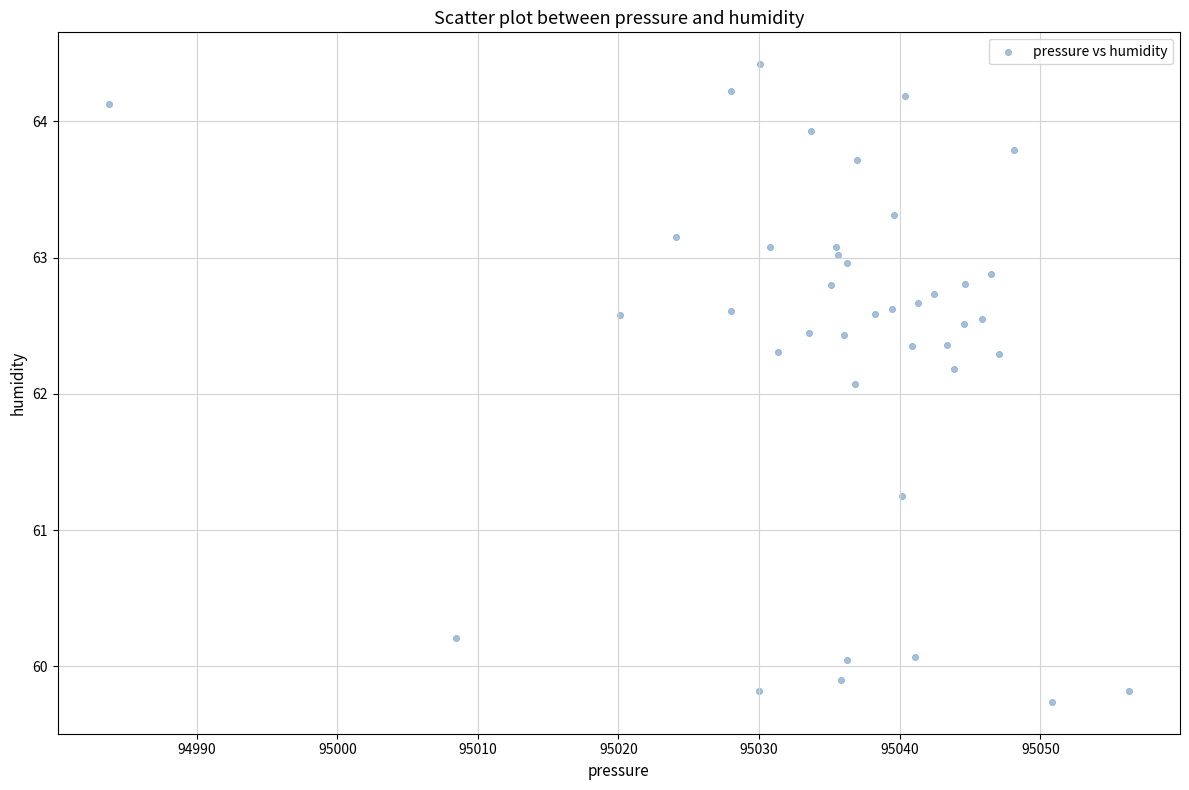

What Y value in the scatter plot is closest to 62?

62.1